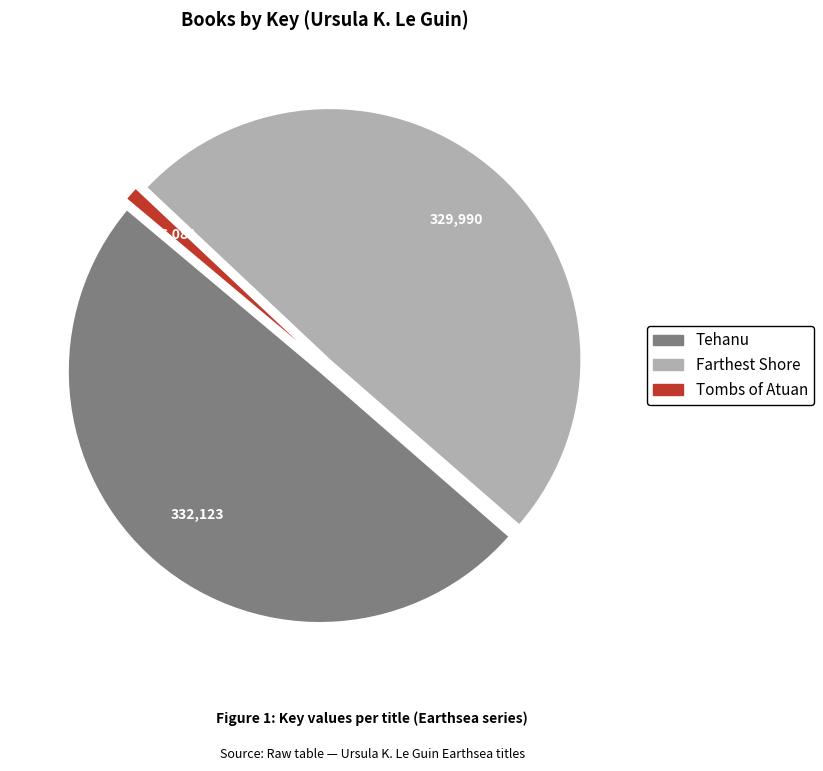

Is there any slice that represents more than half of the pie?

No